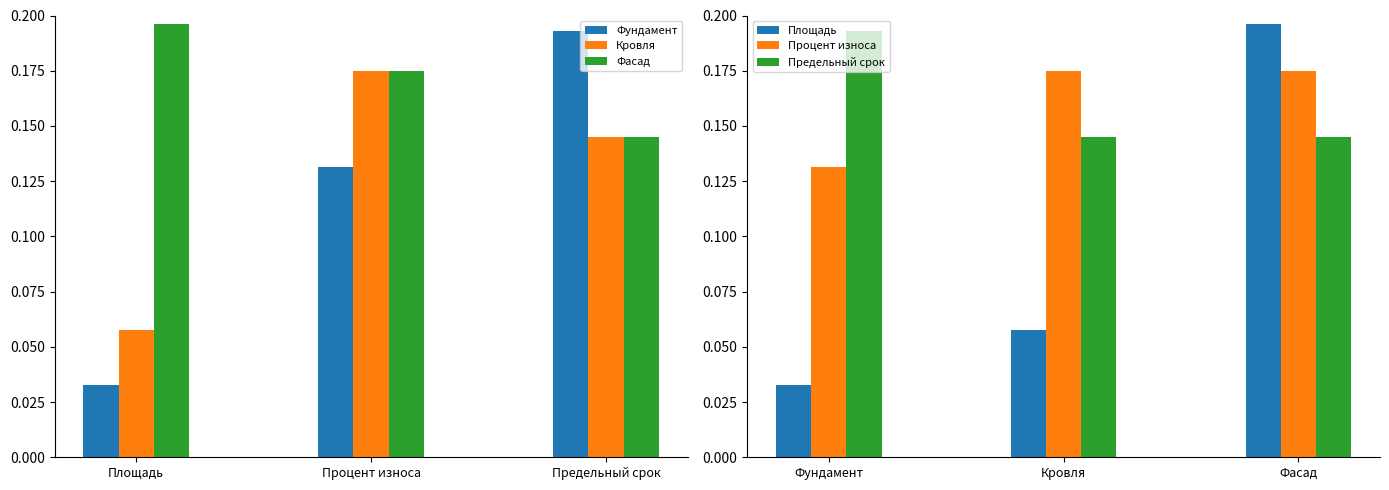

Are the bars horizontal?

No